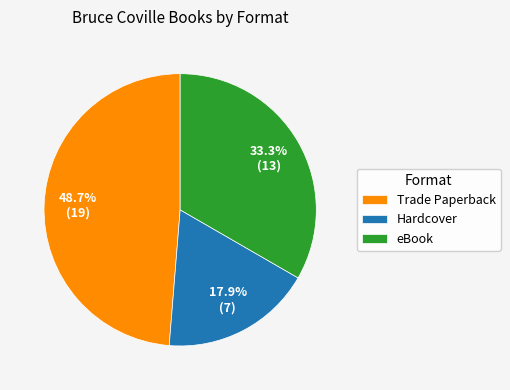

Rank the categories by value from lowest to highest.

Hardcover, eBook, Trade Paperback